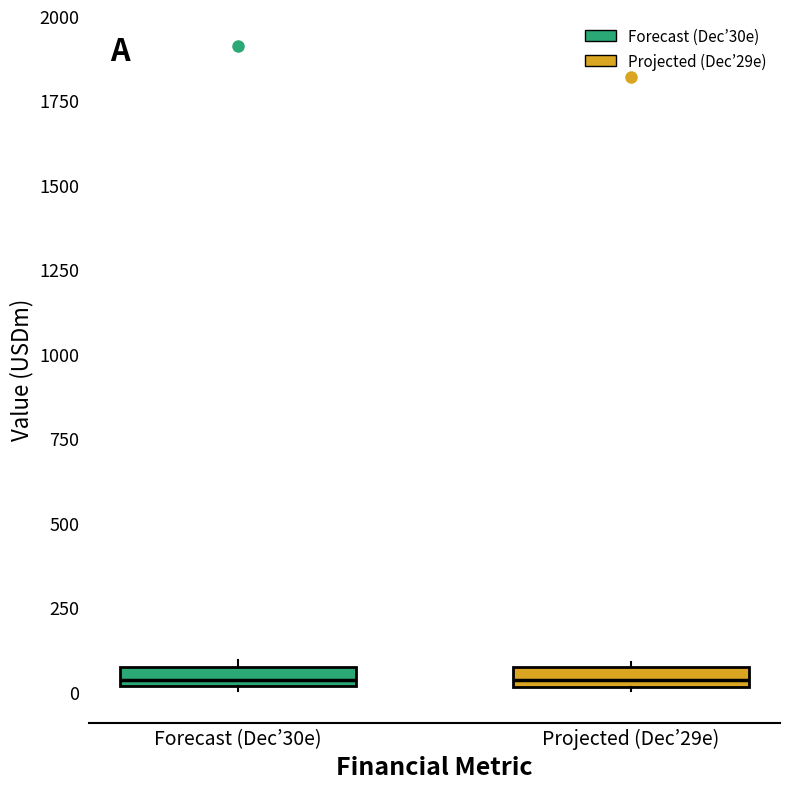

Where is the lower edge of the box for Projected (Dec’29e) on the y-axis? The values are not printed on the chart, so give them approximately, as read against the axis.

0